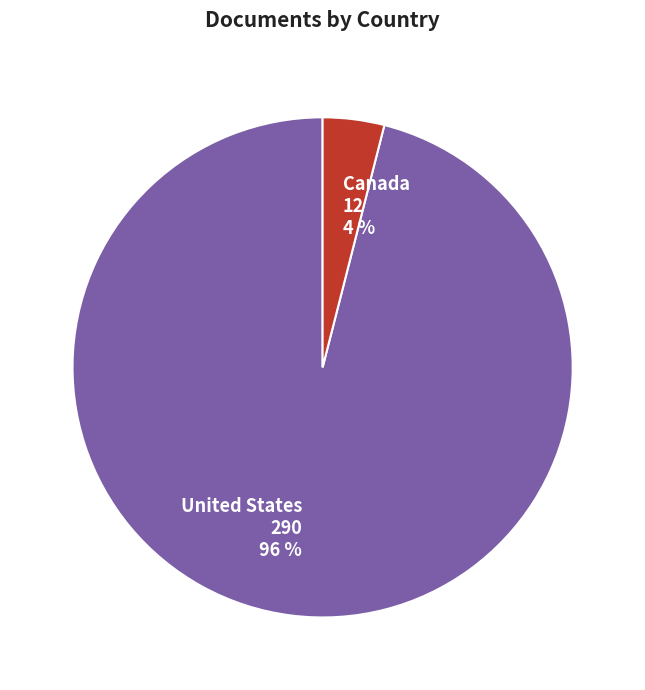

Rank the categories by value from lowest to highest.

Canada, United States